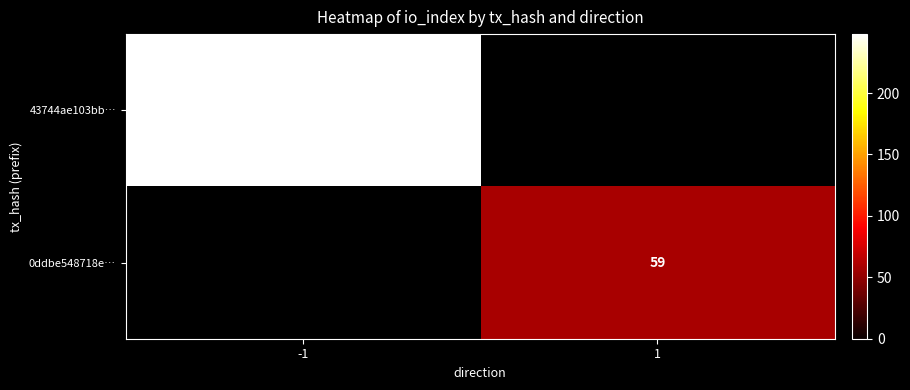

The 0ddbe548718e… series shows 59 at 1. True or false?

True